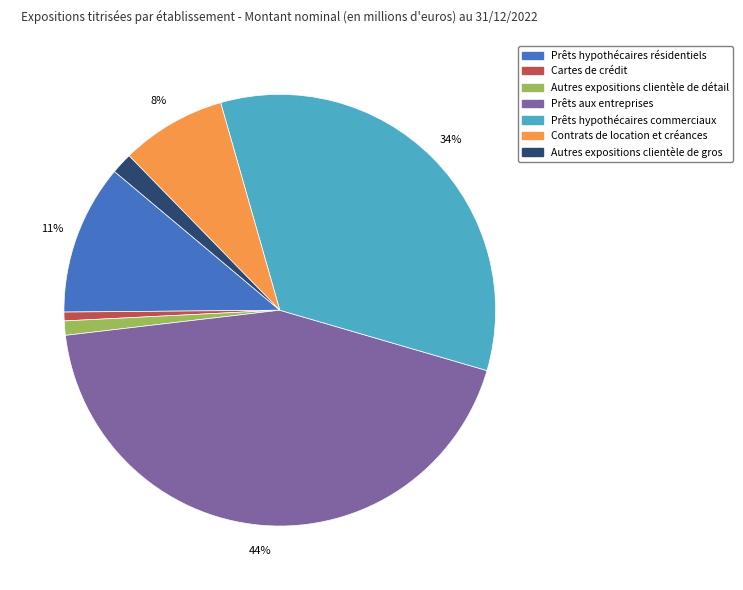

Which has a higher value, Prêts hypothécaires commerciaux or Contrats de location et créances?

Prêts hypothécaires commerciaux